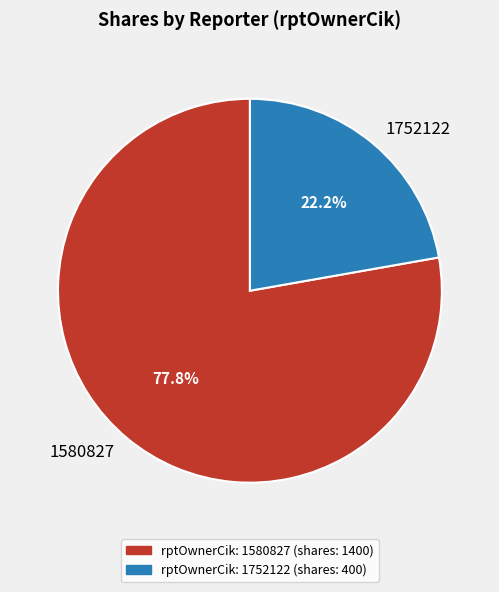

What percentage is the 1752122 slice, to the nearest percent?

22%